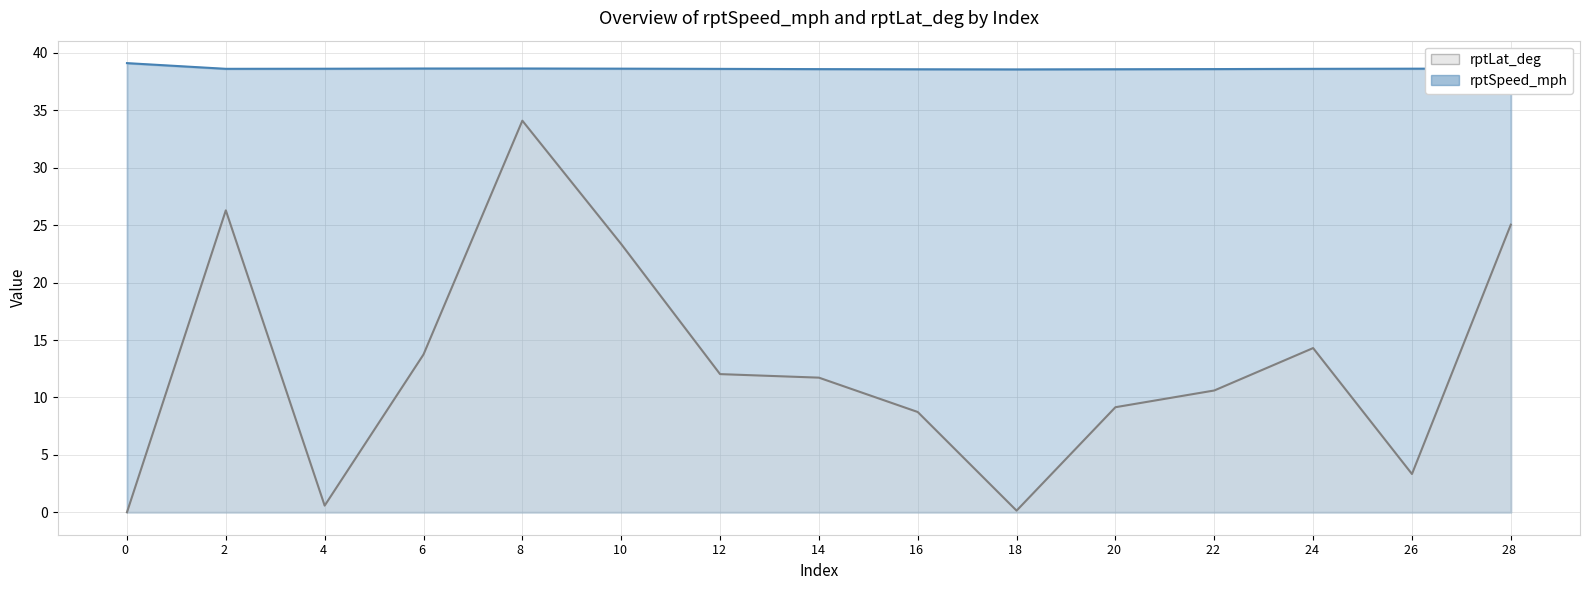

The value of rptLat_deg at 18 is 14.7. True or false?

False